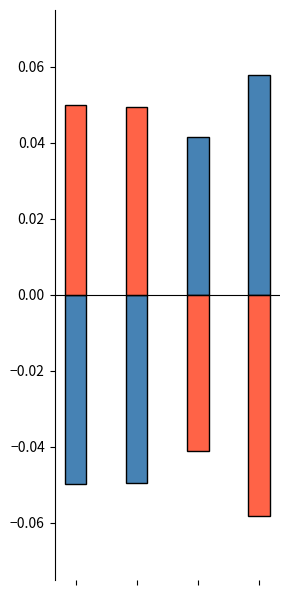

True or false: work_id has a value of -0.0 at 2.

True